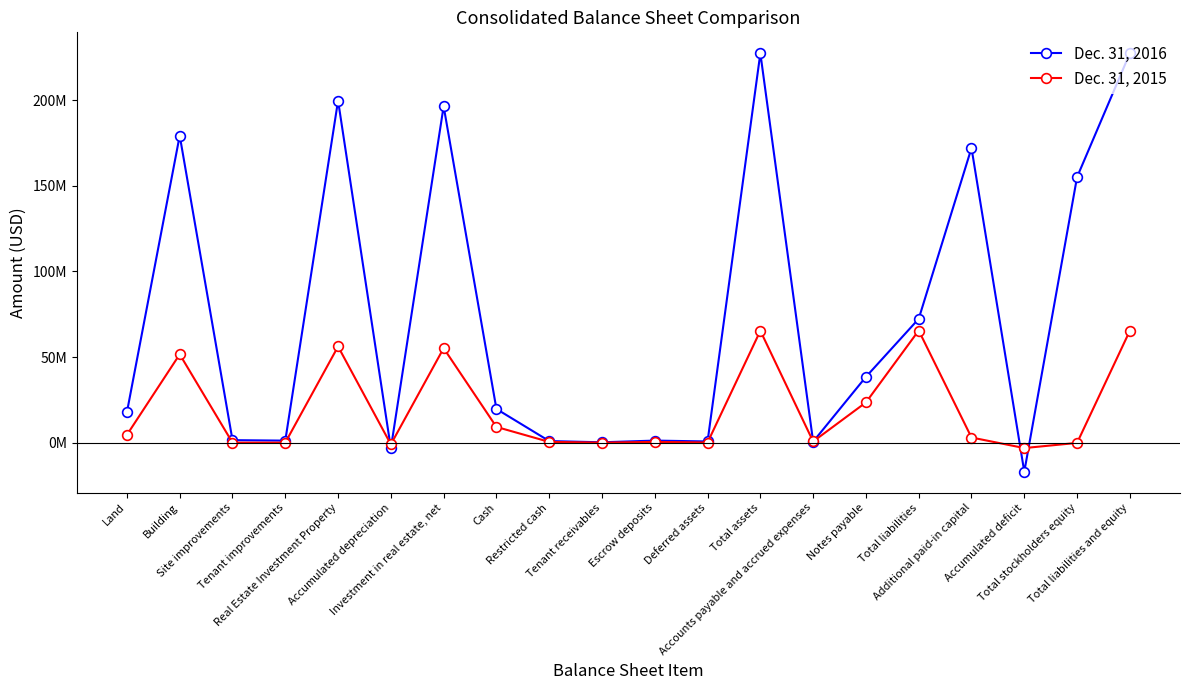

At how many categories does at least one series exceed 202512172?

2